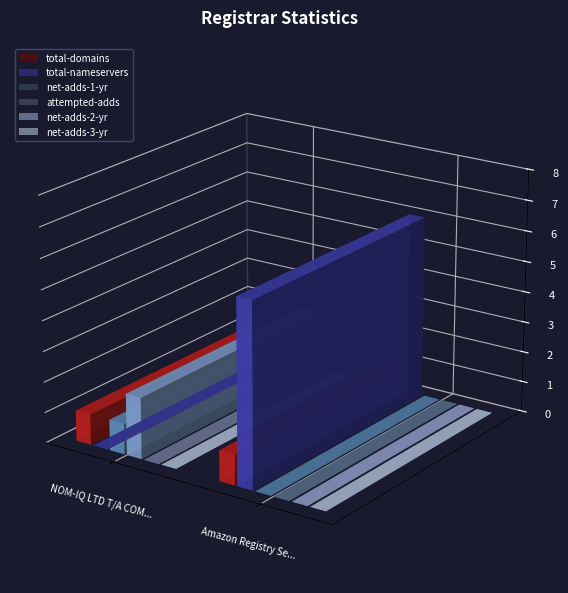

What is the sum of the net-adds-1-yr values at Amazon Registry Services Inc. (Registry) and NOM-IQ LTD T/A COM LAUDE?

1